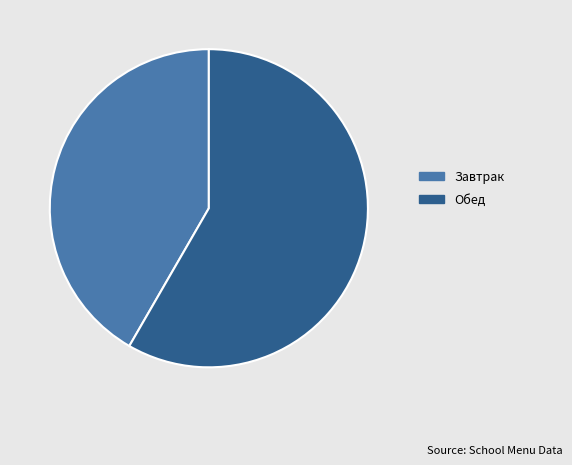

True or false: Завтрак accounts for 42% of the total.

True